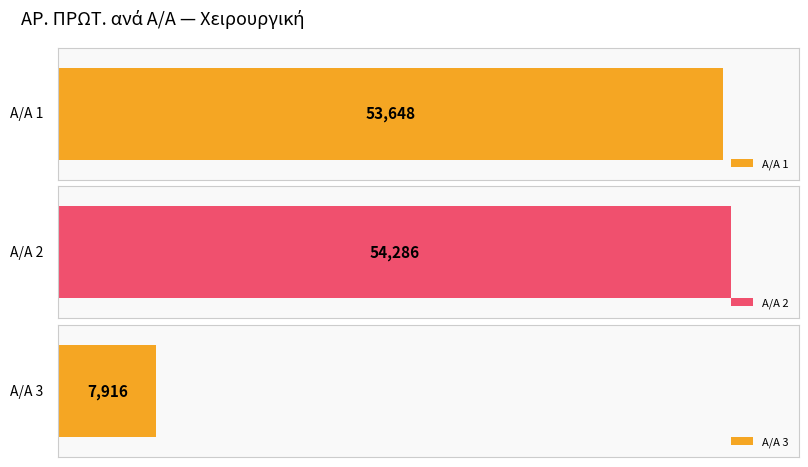

What is the approximate value at 2, to the nearest 10?

54290